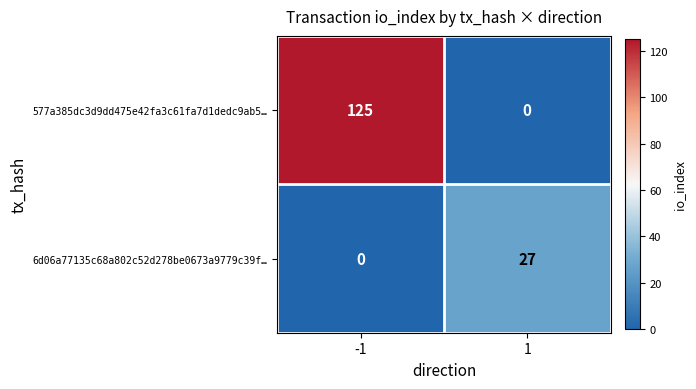

What is the sum of the 577a385dc3d9dd475e42fa3c61fa7d1dedc9ab5… values at 1 and -1?

125